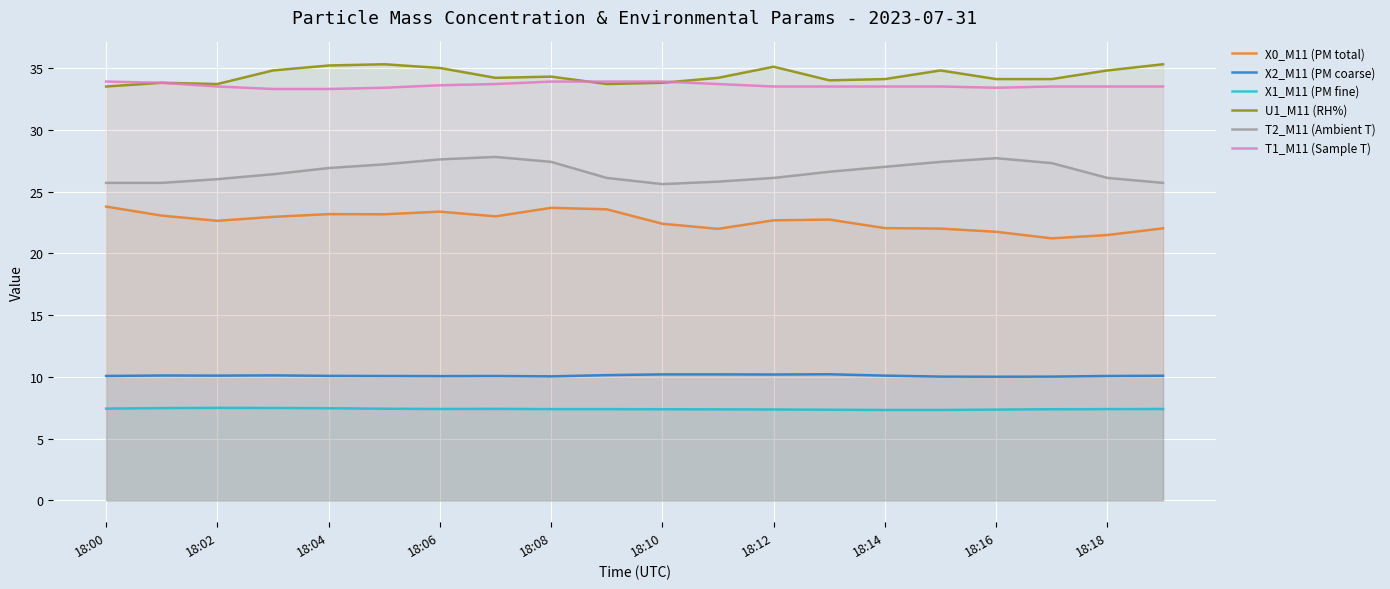

What is the maximum value shown in the chart?

35.3